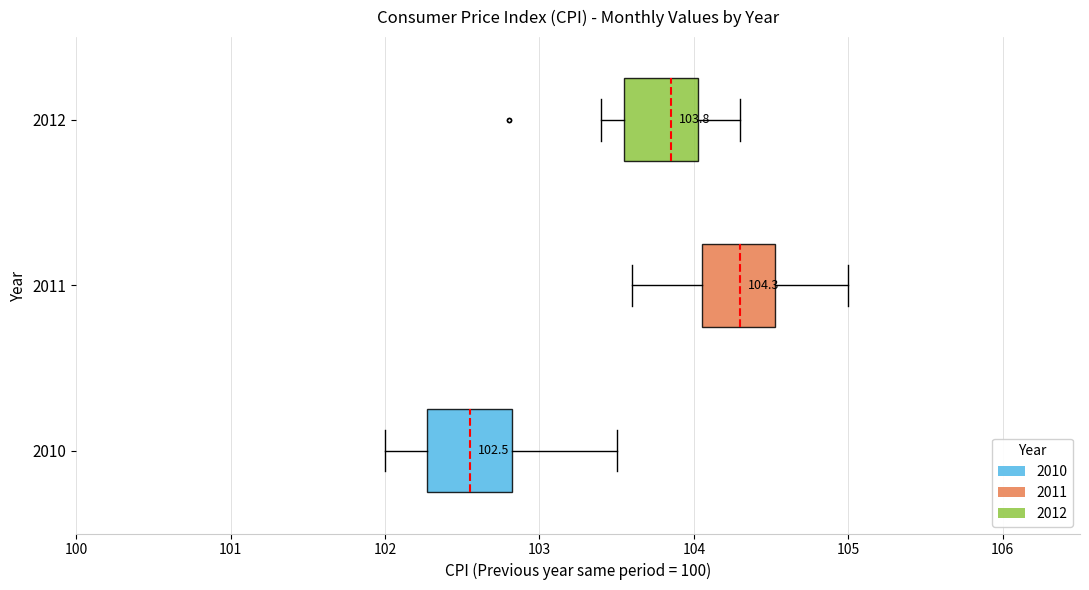

Which box's median line is the furthest to the right?

2011